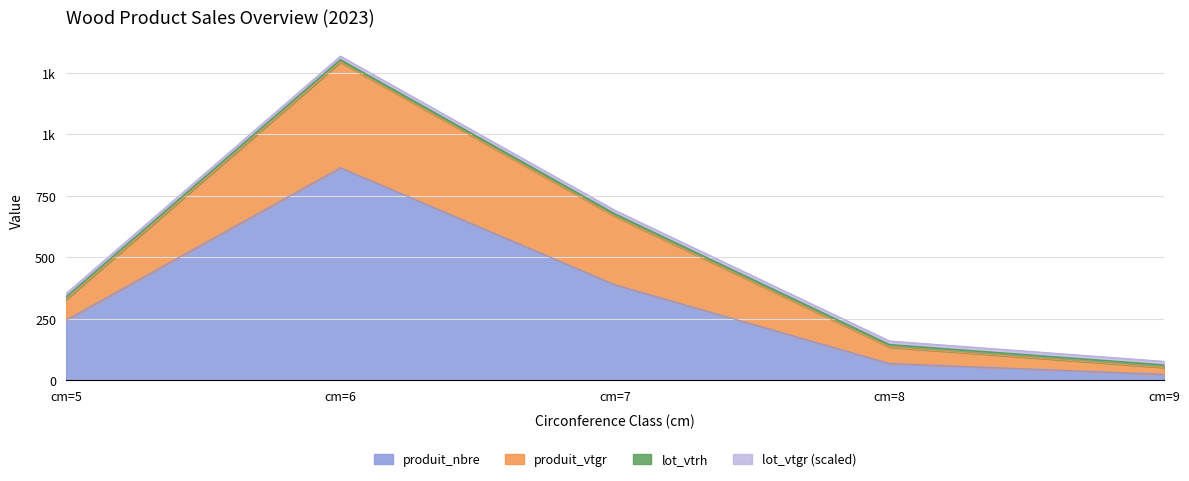

Does the chart display data point markers on the line(s)?

No